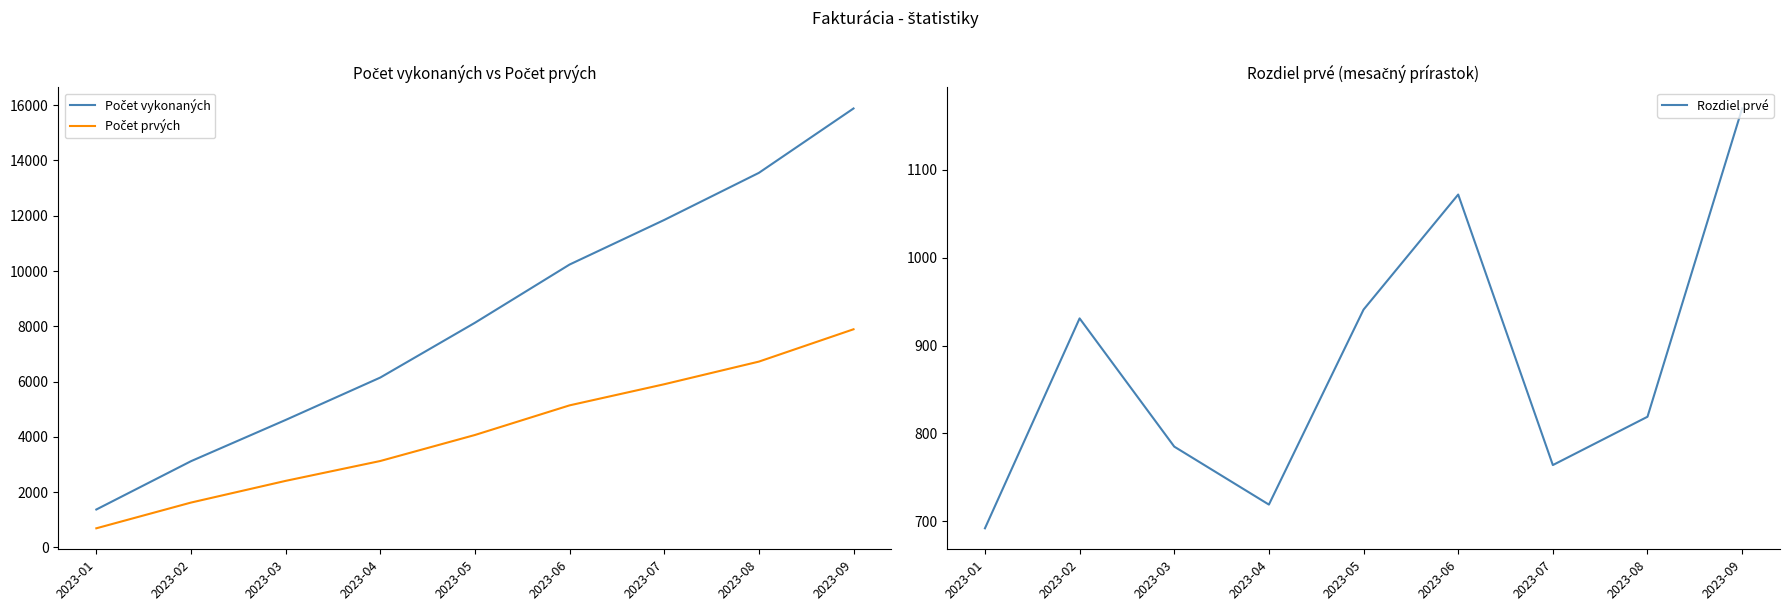

In Rozdiel prvé, how many points are higher than both neighbors (excluding endpoints)?

2